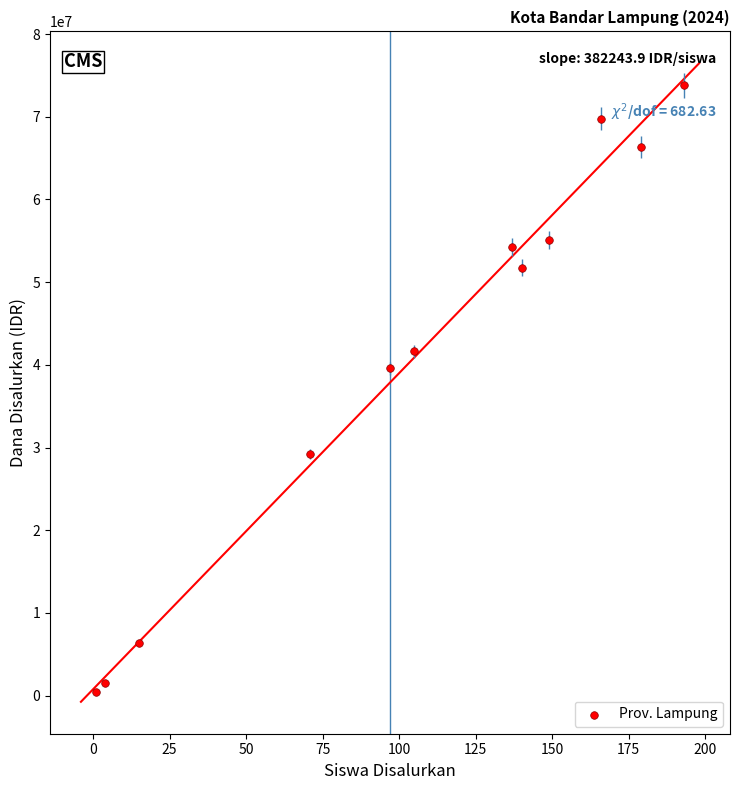

What Y value in the scatter plot is closest to 37125000?

39600000